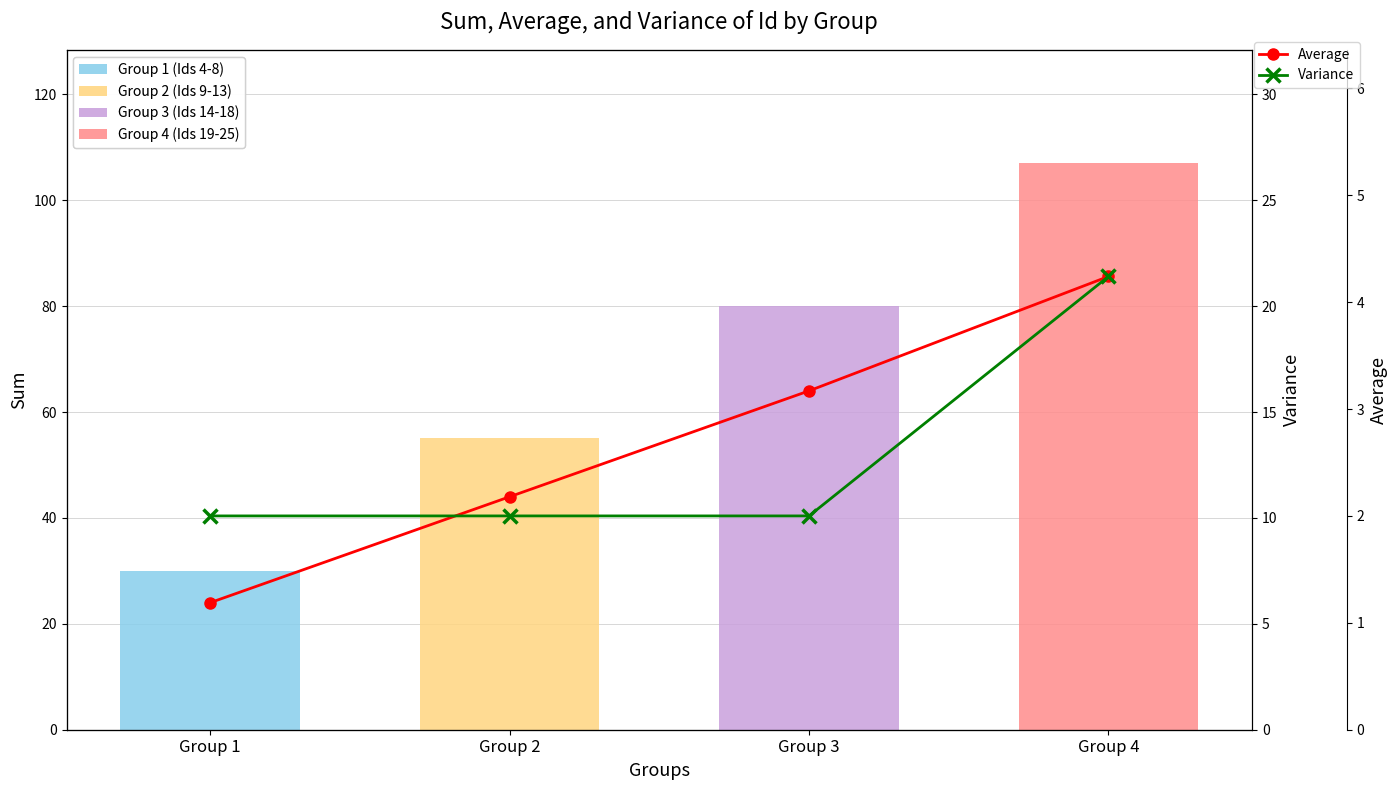

What is the difference between the maximum and minimum values in the Variance series?

2.2